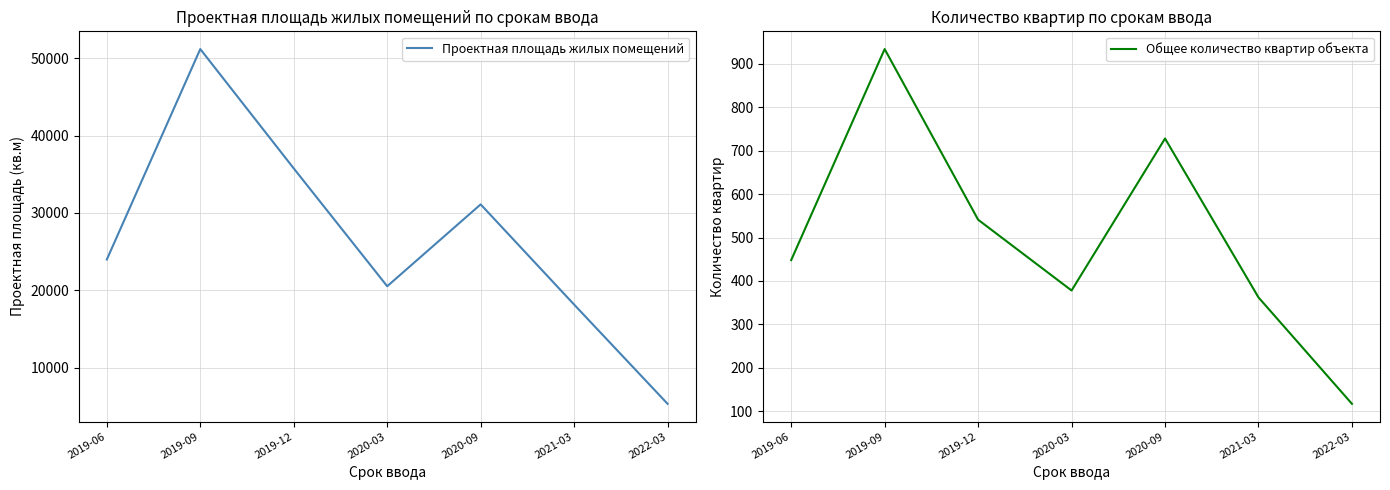

How many interior local valleys does the Общее количество квартир объекта series have?

1